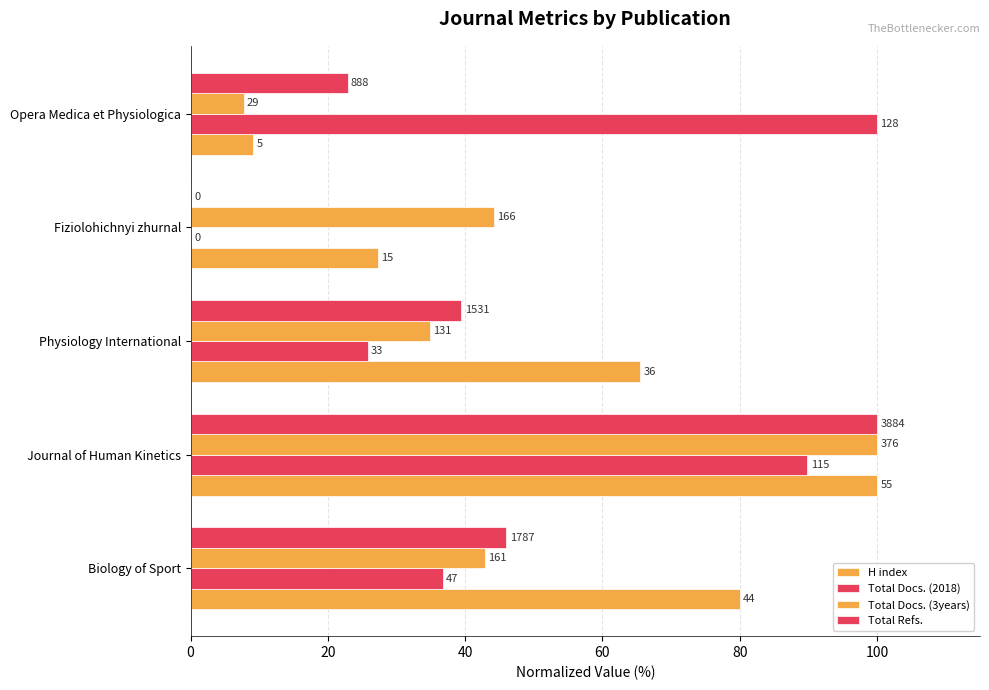

What is the sum of all Total Docs. (2018) values?

252.3